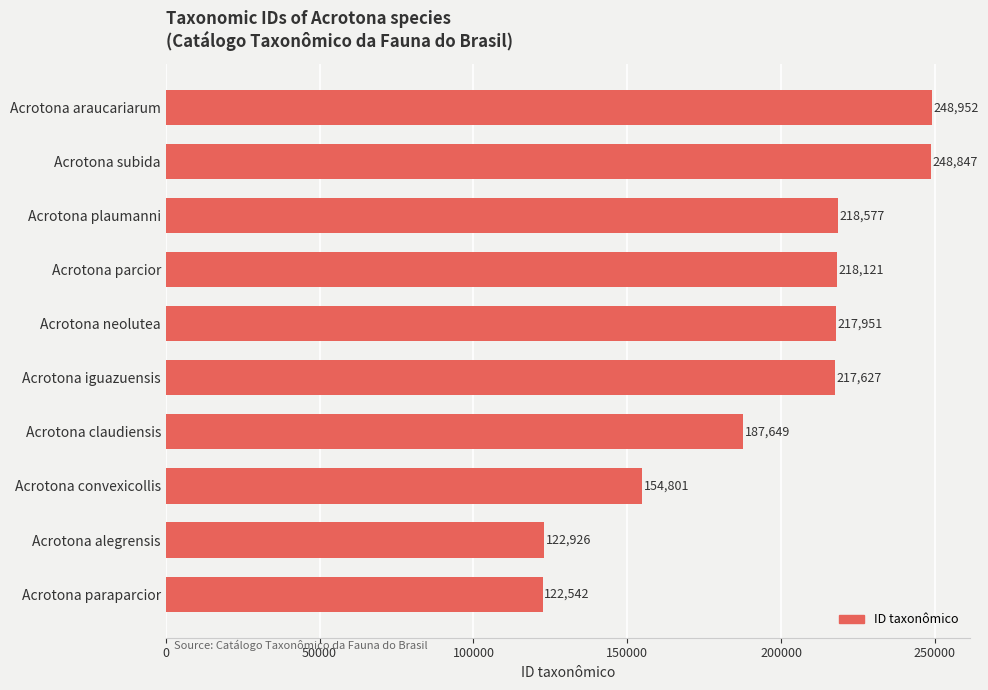

Where is the data nearest to the value 185747?

Acrotona claudiensis